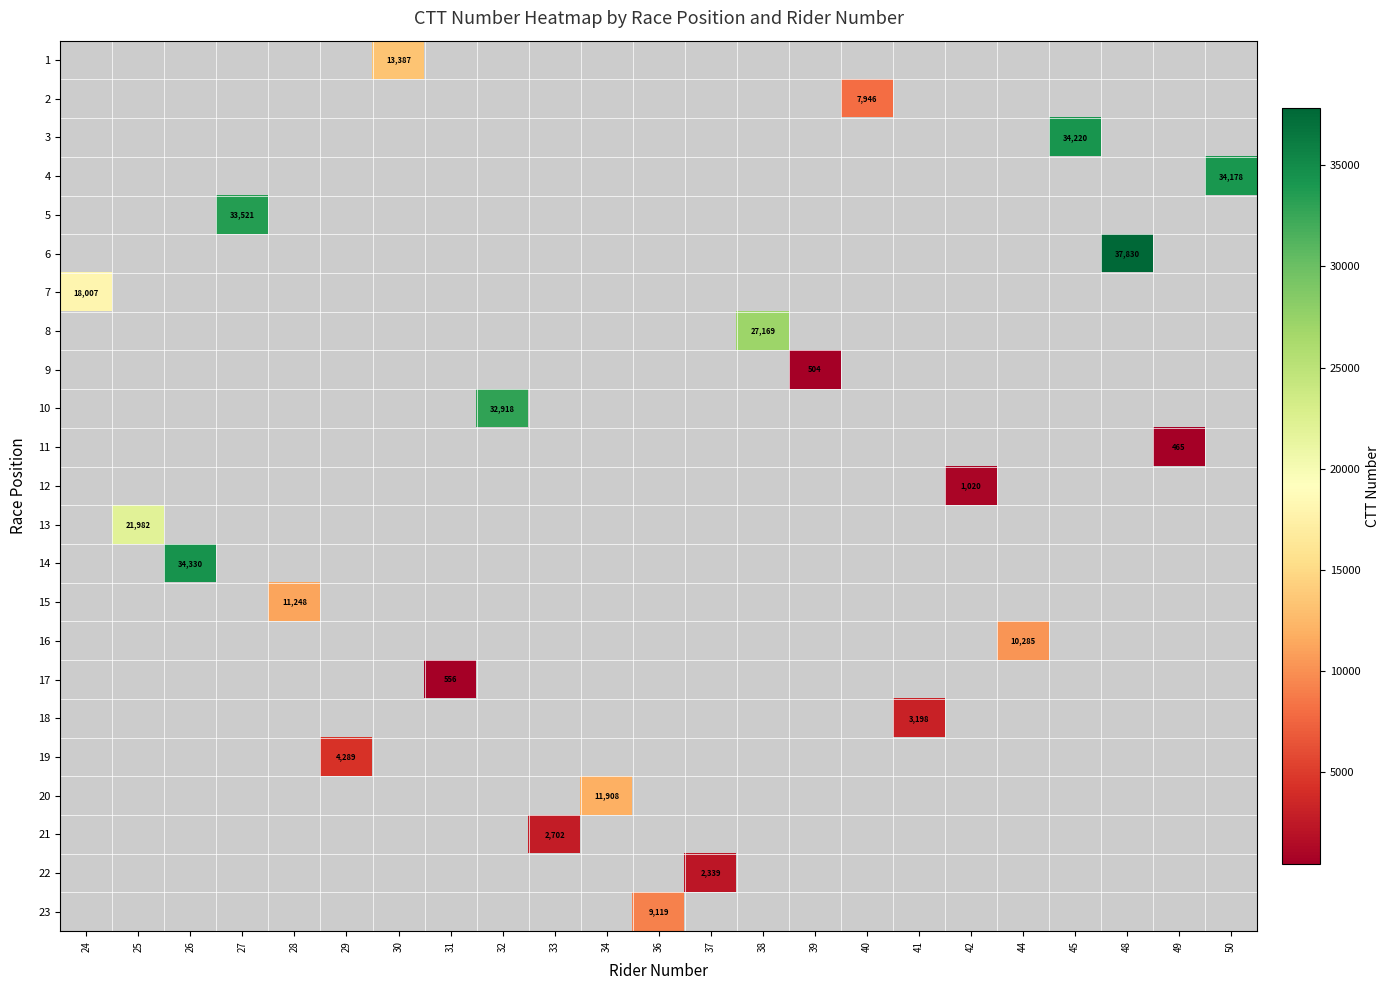

True or false: 18 has a value of 3198.0 at 41.

True